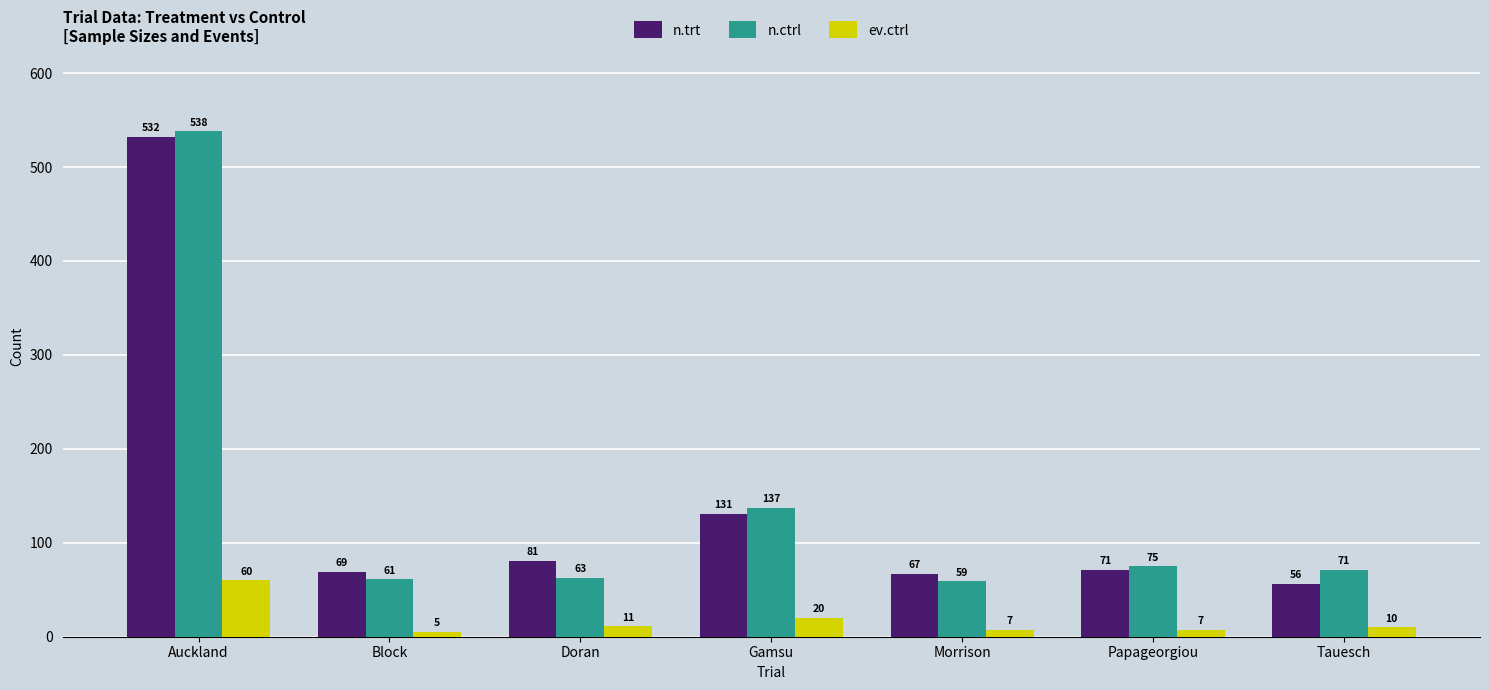

What is the label of the 2nd bar from the left?

Block